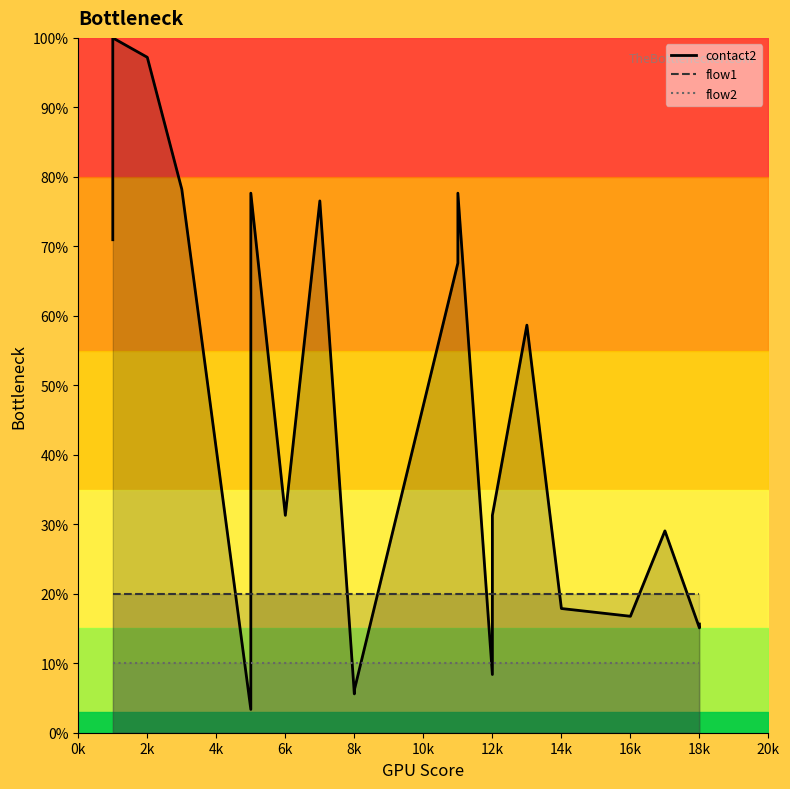

What is the total value across all series at 6k?

61.3